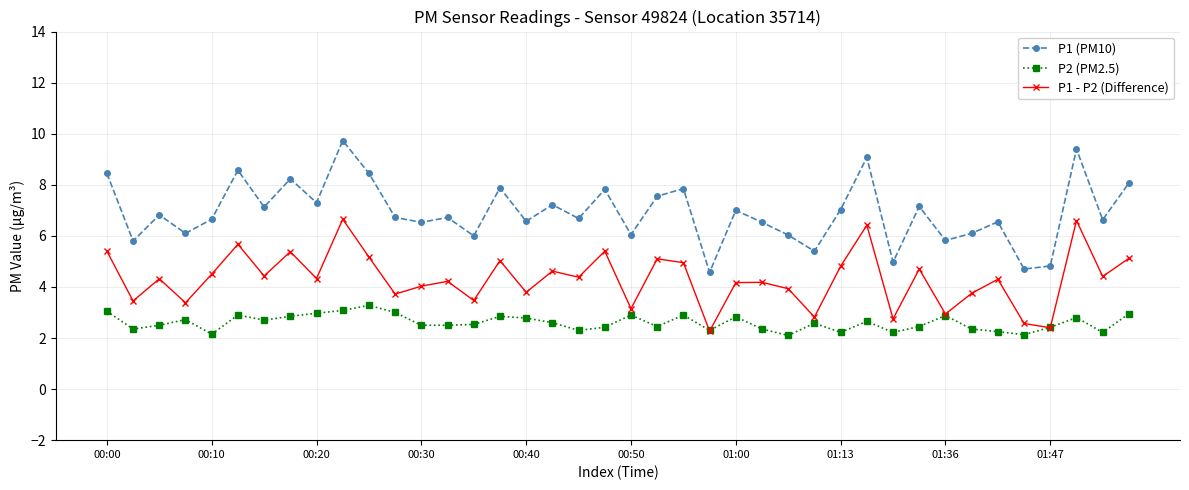

True or false: P1 (PM10) and P2 (PM2.5) cross at least once.

False